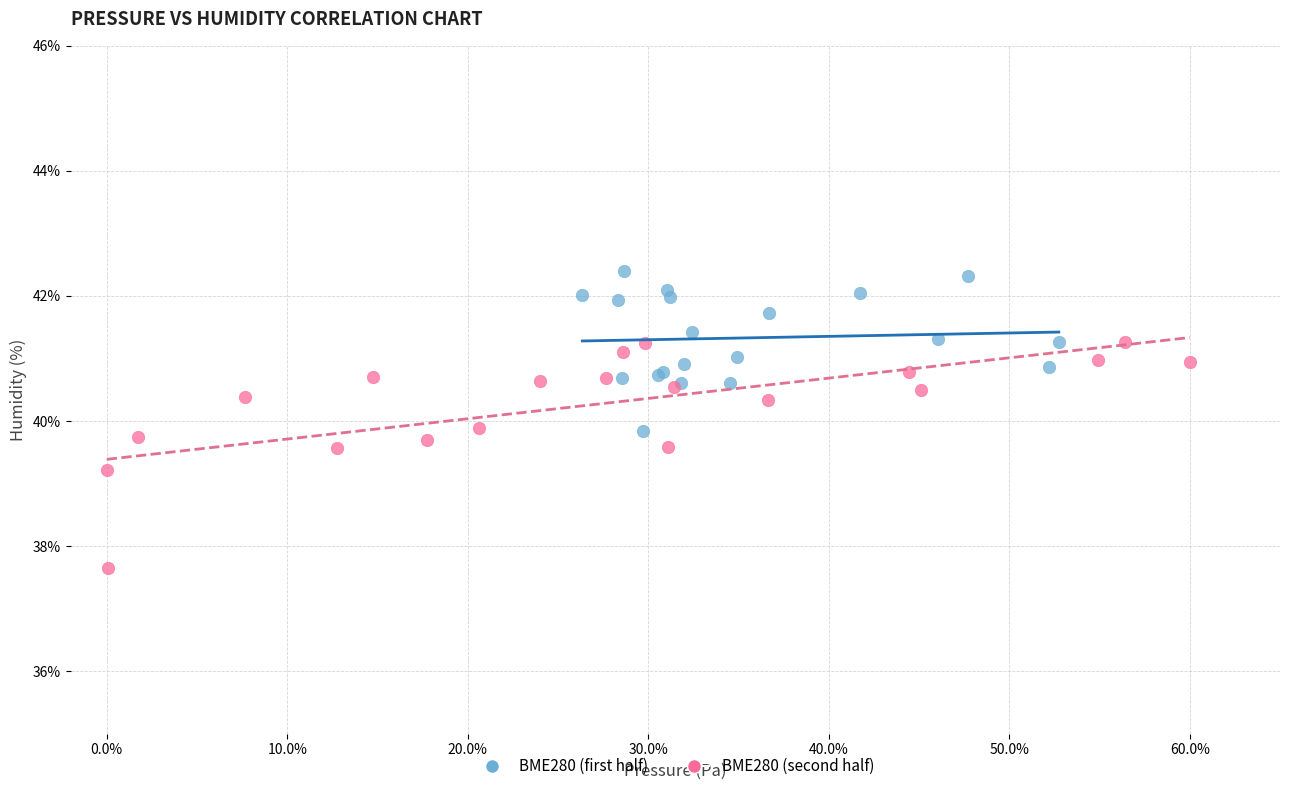

Which series reaches the minimum Y coordinate?

BME280 (second half)